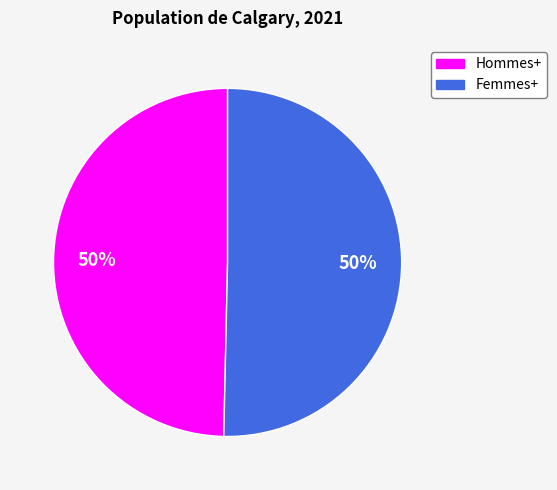

True or false: Femmes+ accounts for 50% of the total.

True